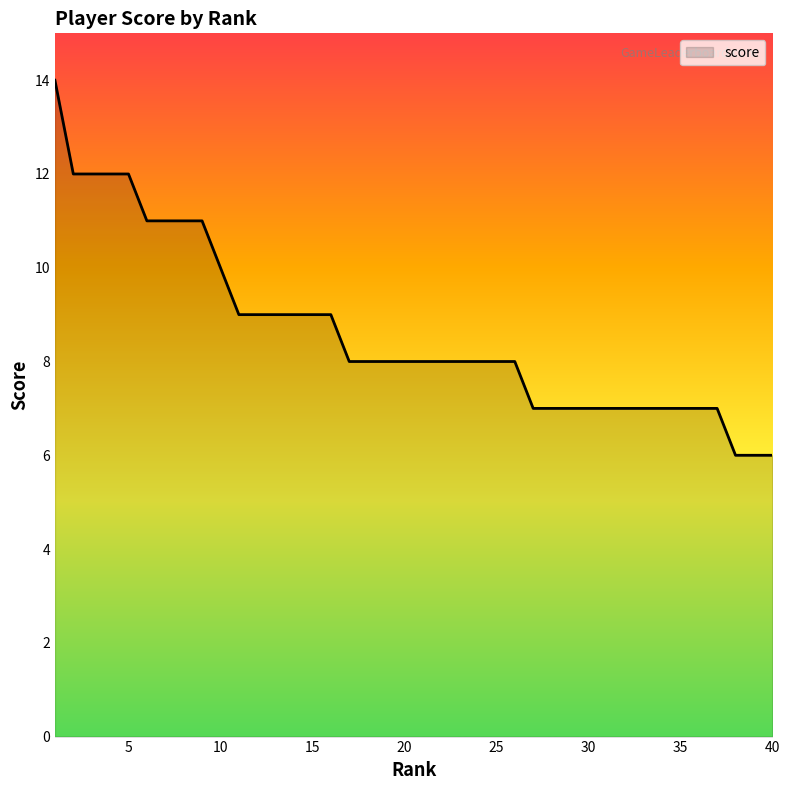

What is the smallest value displayed?

6